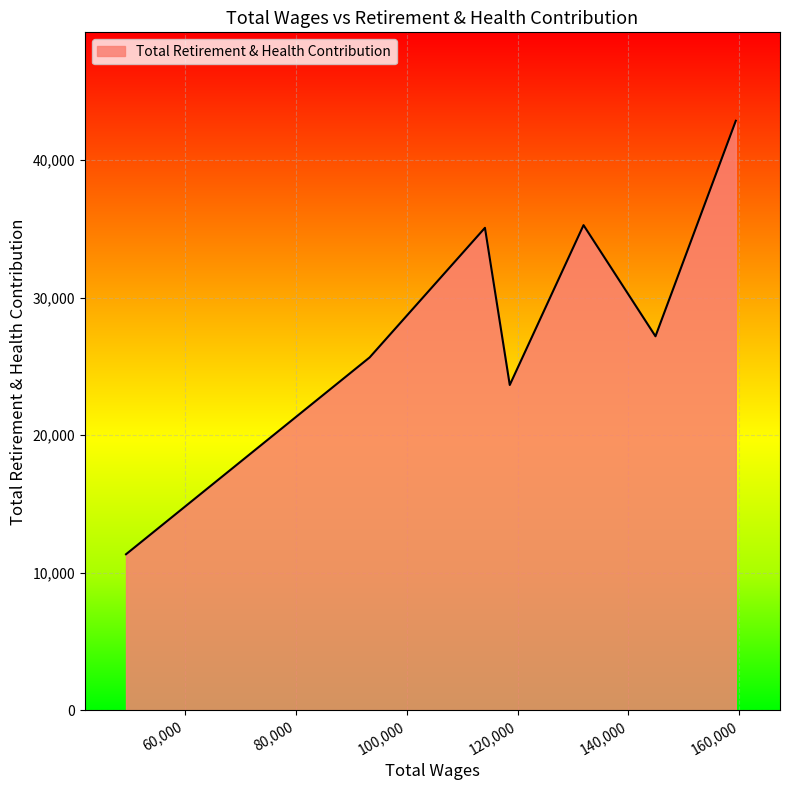

What is the average value?

28725